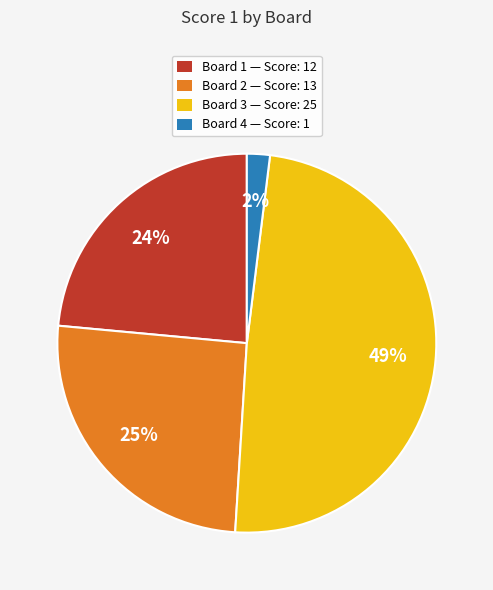

Count the number of slices in the pie.

4